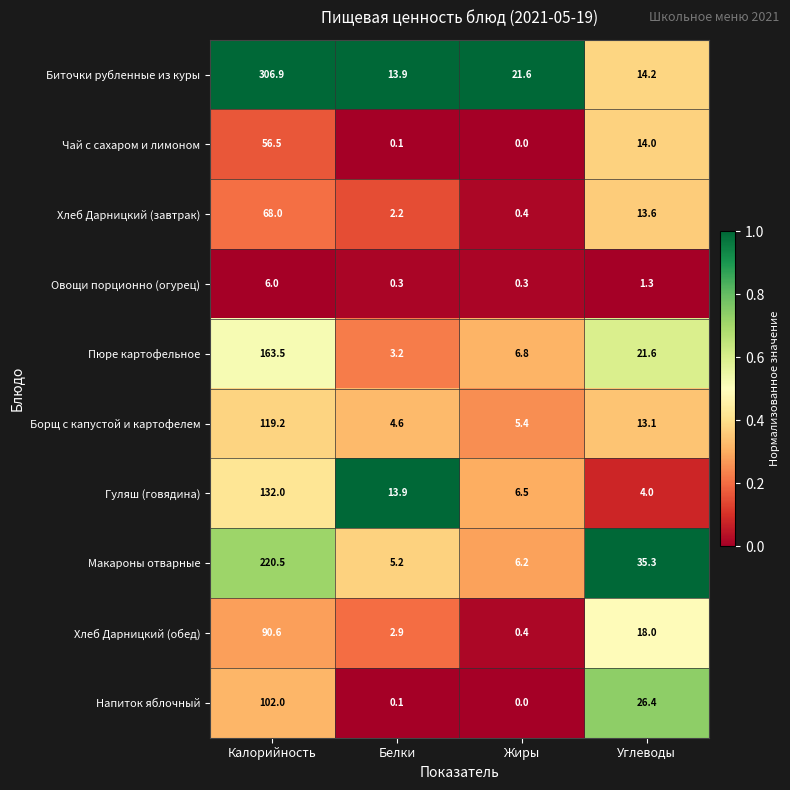

What is the average value of the Гуляш (говядина) series?

39.1